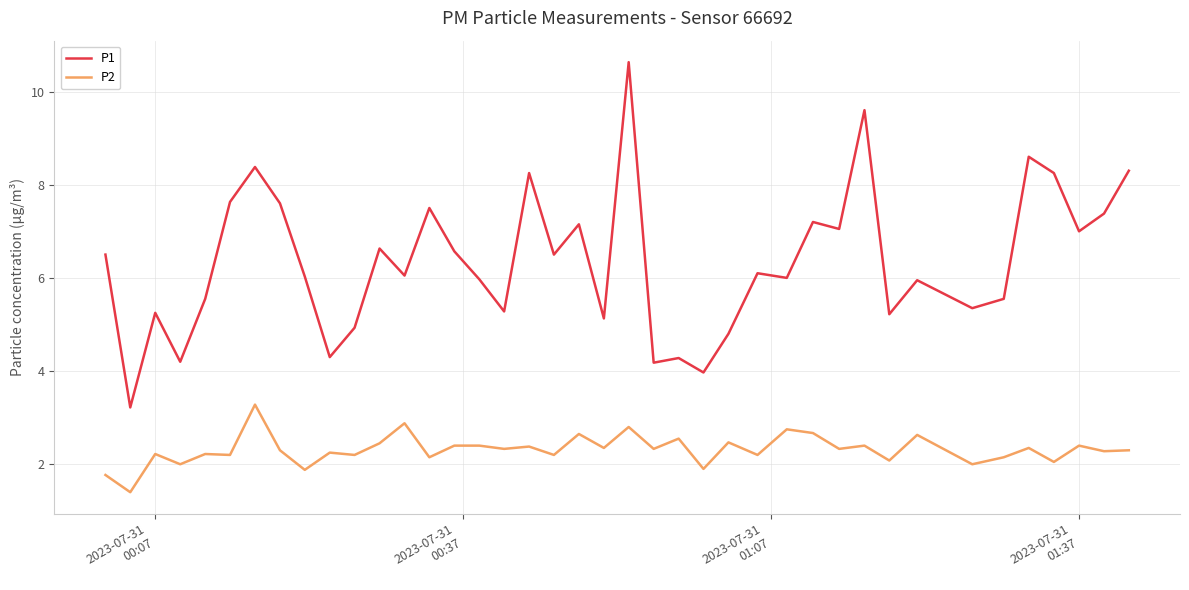

True or false: P1 and P2 intersect in this chart.

False